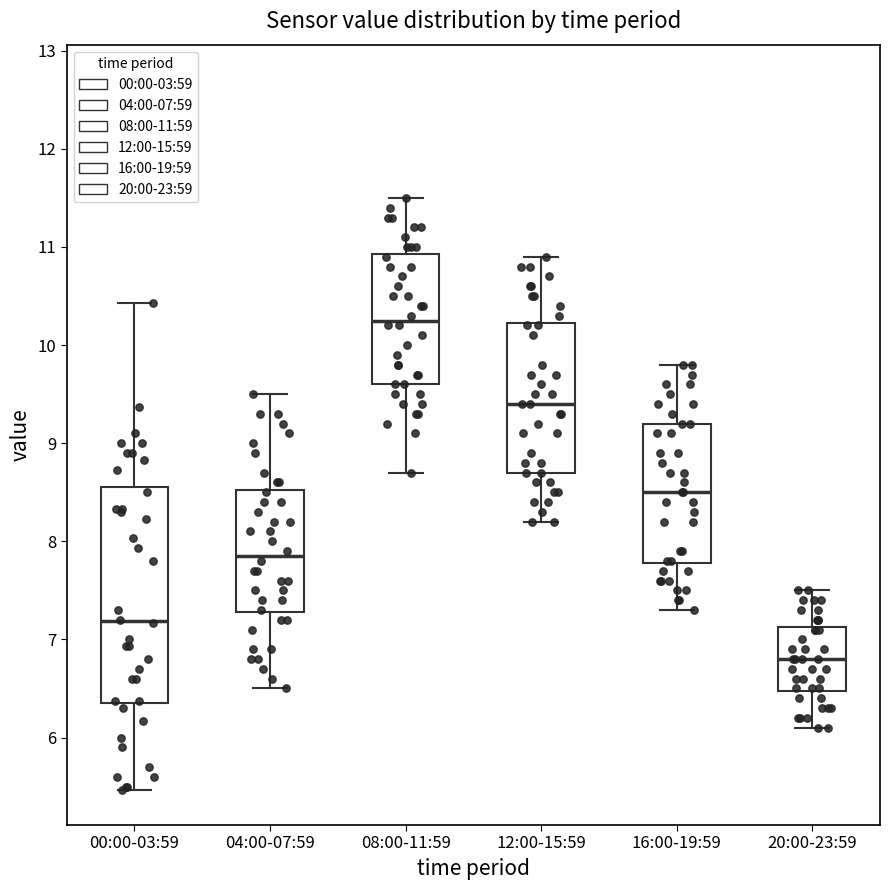

Reading left to right, transcribe this box plot: for each box, give where its median line is, the range the box spans, and where its two whiskers end, as read against the y-axis. The values are not printed on the chart, so give them approximately, as read against the axis.

00:00-03:59: median 7.2, box 6.4 to 8.6, whiskers 5.5 to 10.4
04:00-07:59: median 7.9, box 7.3 to 8.5, whiskers 6.5 to 9.5
08:00-11:59: median 10.3, box 9.6 to 10.9, whiskers 8.7 to 11.5
12:00-15:59: median 9.4, box 8.7 to 10.2, whiskers 8.2 to 10.9
16:00-19:59: median 8.5, box 7.8 to 9.2, whiskers 7.3 to 9.8
20:00-23:59: median 6.8, box 6.5 to 7.1, whiskers 6.1 to 7.5